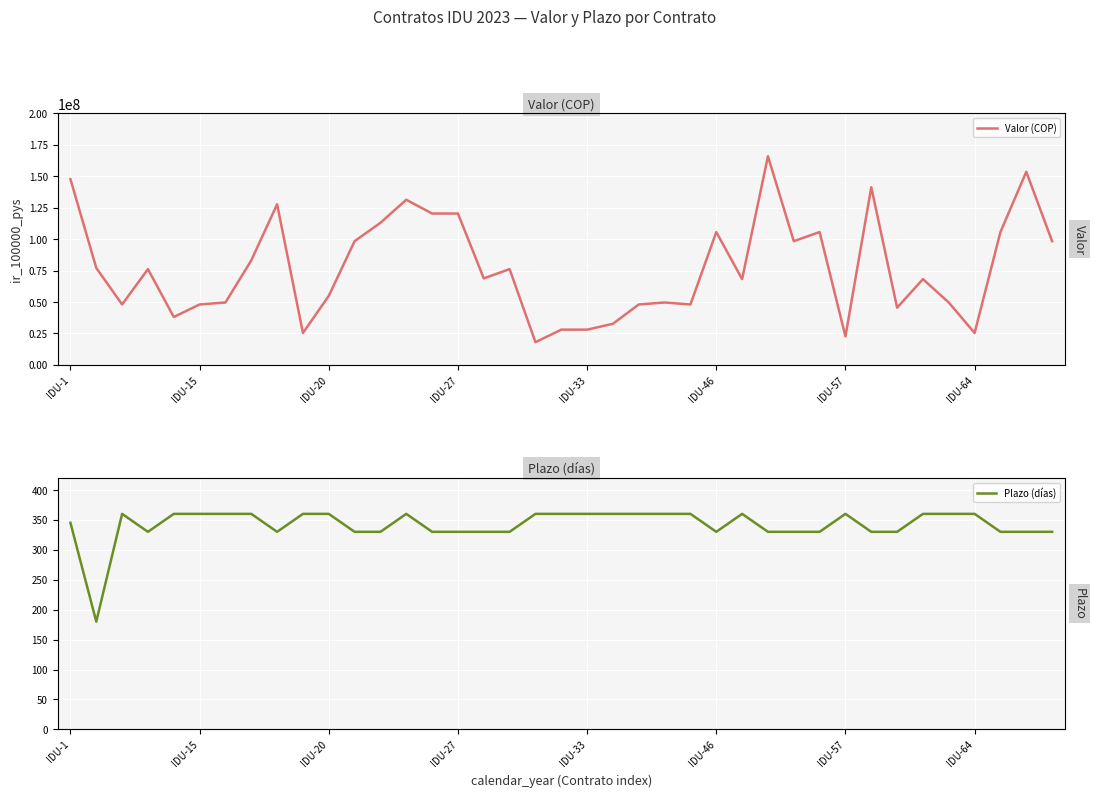

List the series in order of their overall mean, highest first.

Valor (COP), Plazo (días)